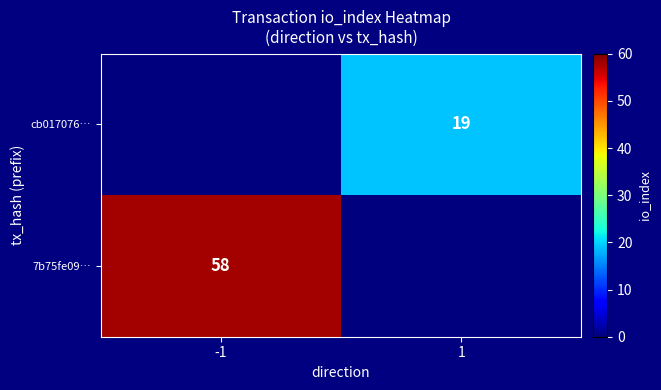

Is the value of 7b75fe09… at -1 greater than the value of cb017076… at 1?

Yes